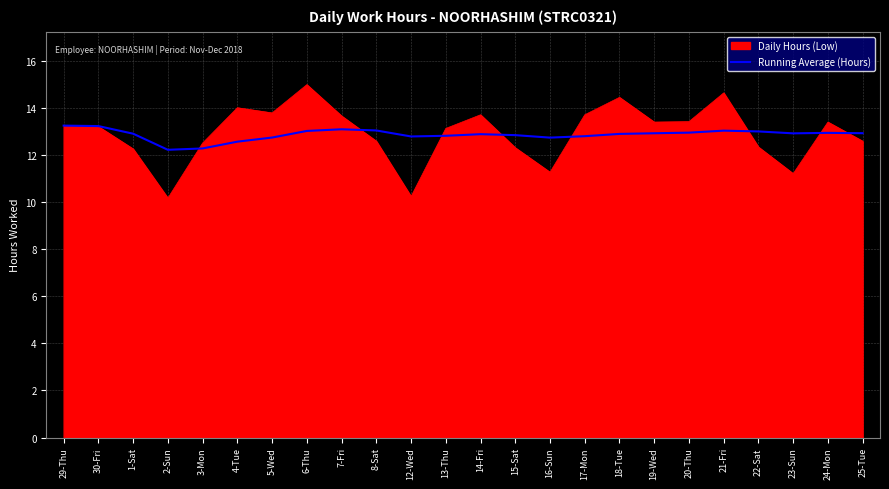

What is the maximum value for Daily Hours (Low)?

15.0